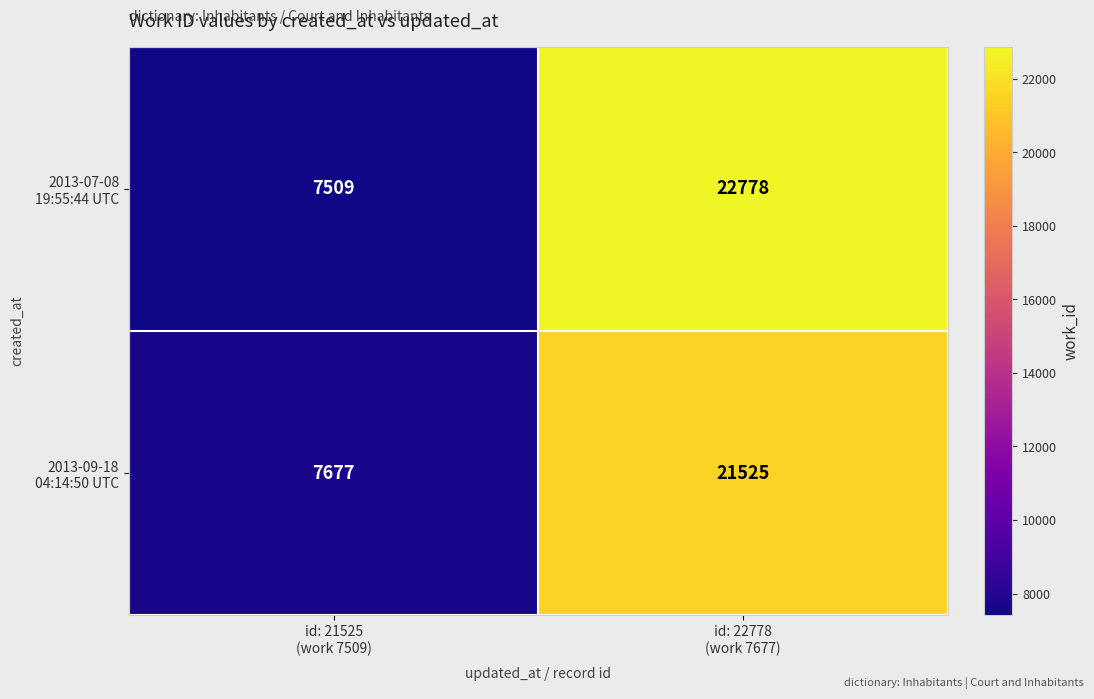

At how many categories does at least one series exceed 16712?

1